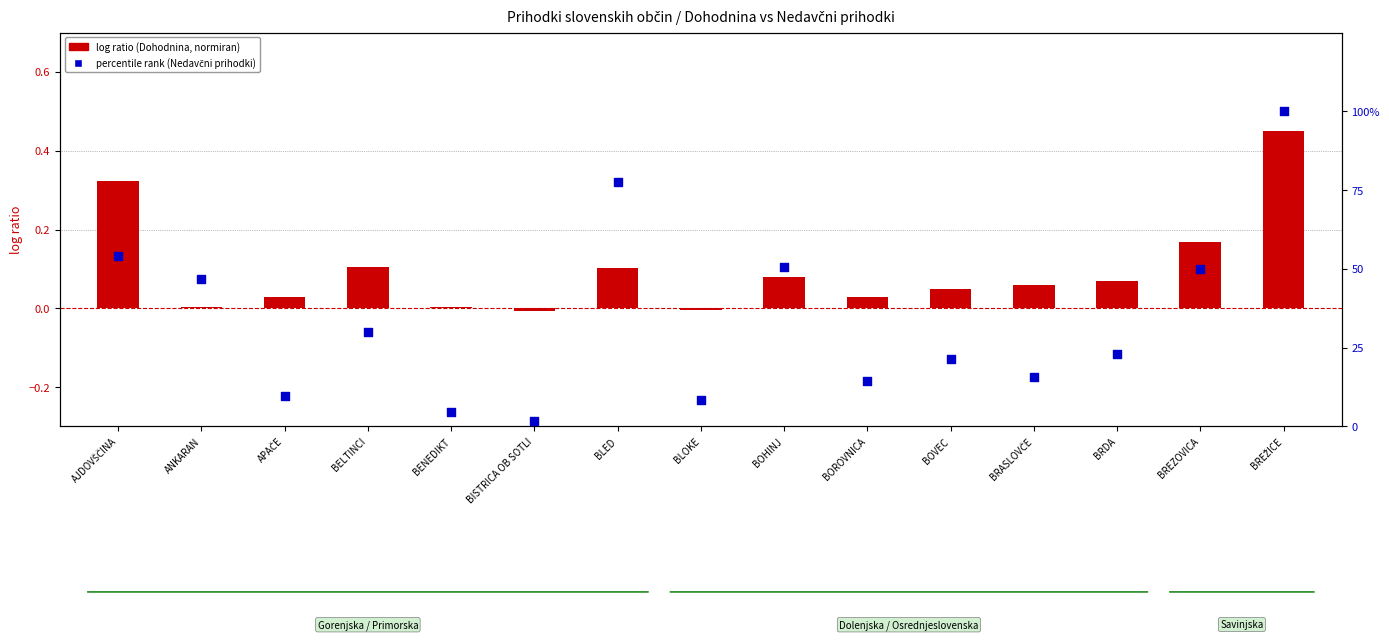

Which series has the widest spread of Y values?

percentile rank within the sample